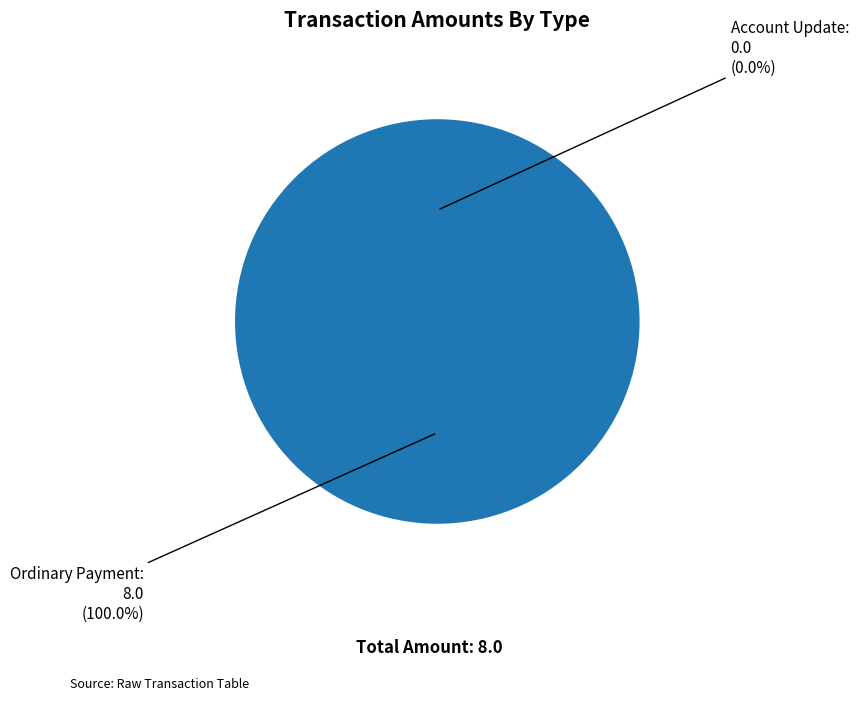

To the nearest percent, what portion does Ordinary Payment (Height 345162) represent?

25%